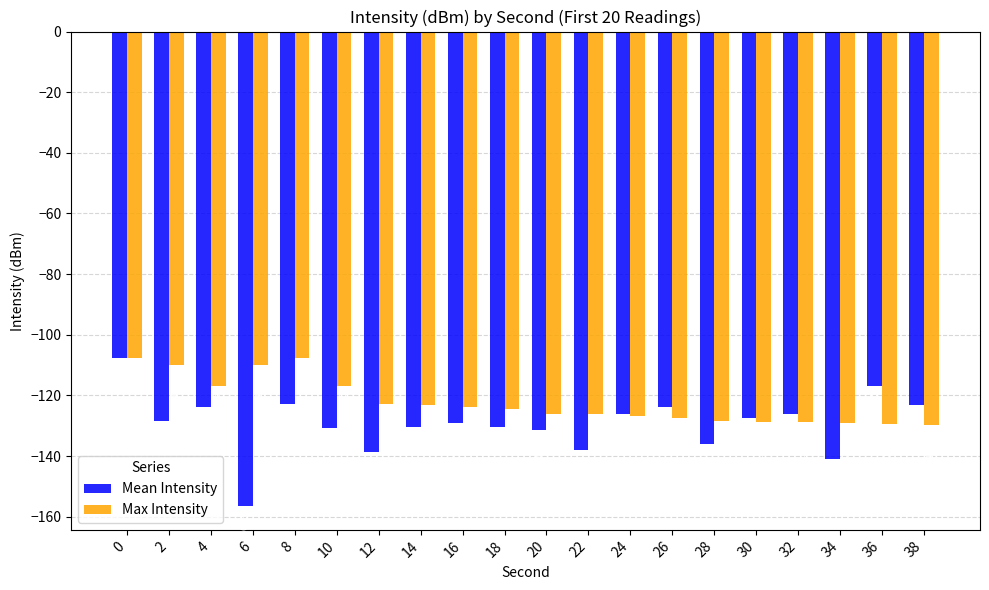

What is the spread (max minus min) of values at 14?

7.2